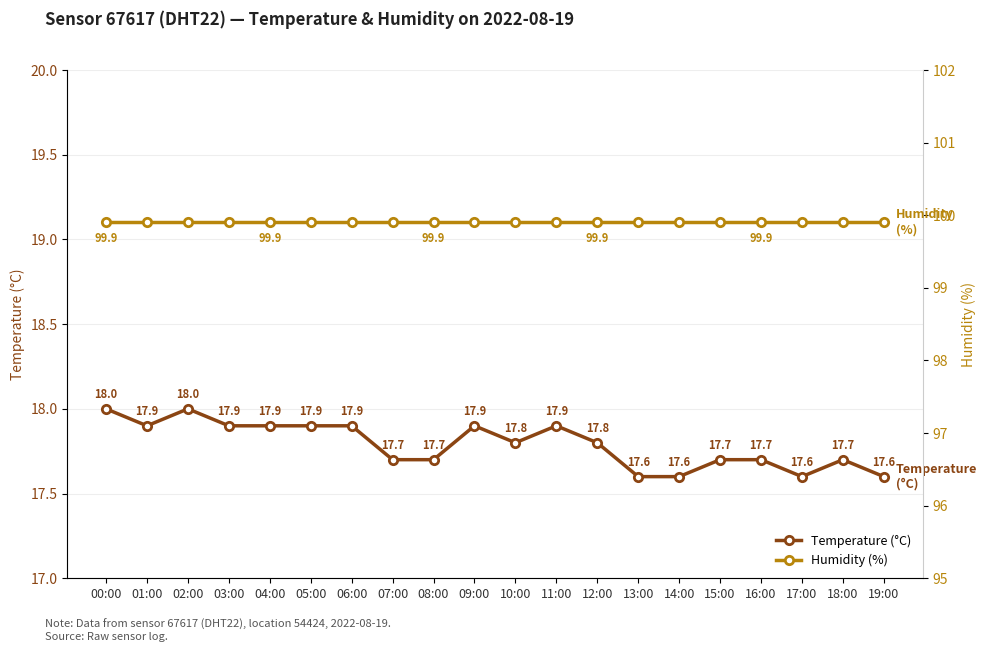

What is the total value across all series at 00:00?

117.9